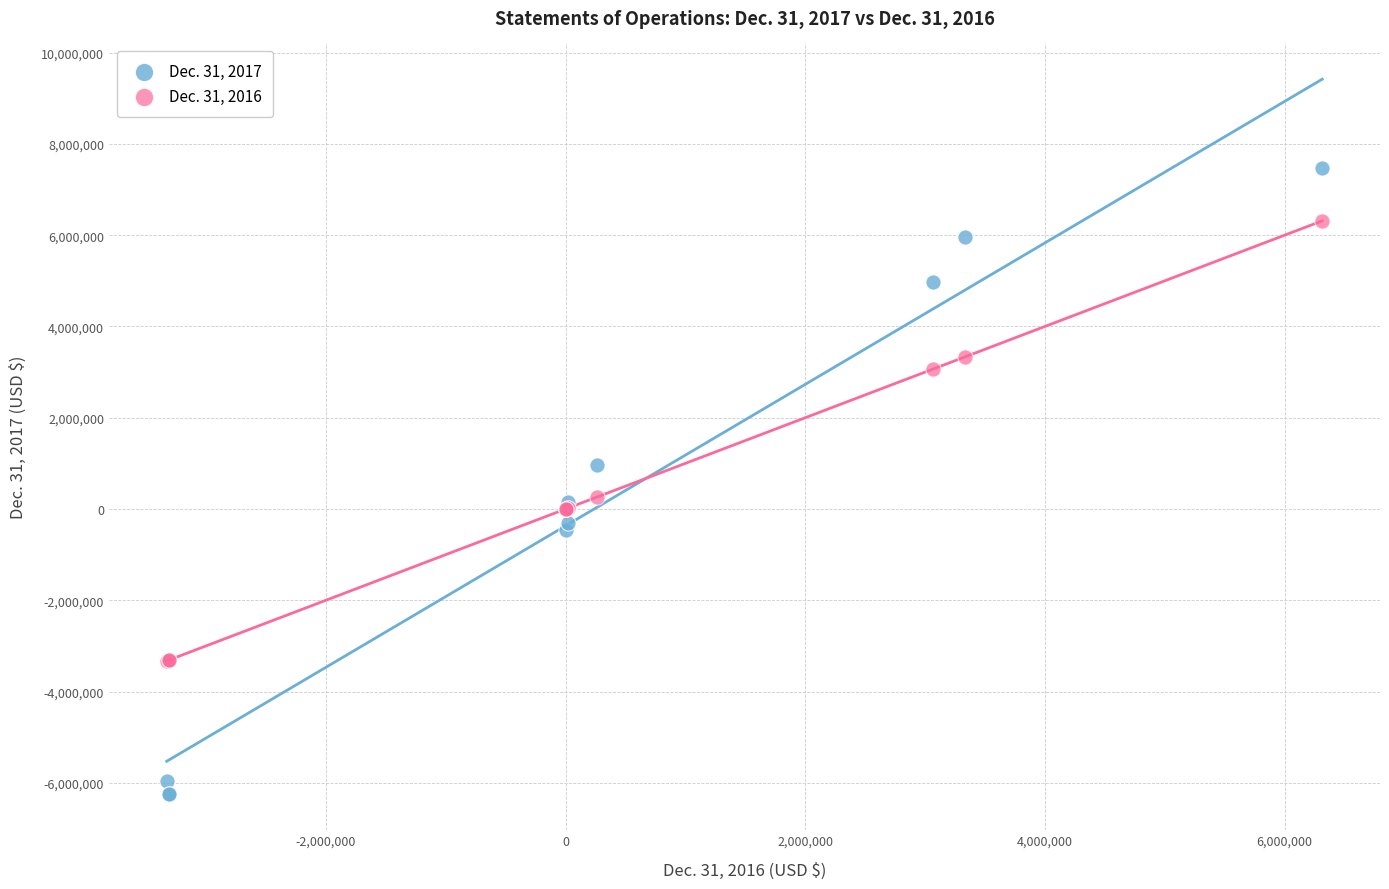

Which series contains the lowest Y value?

Dec. 31, 2017